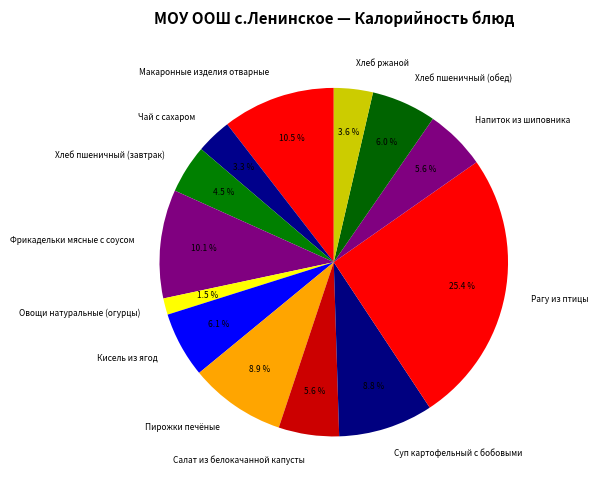

To the nearest percent, what is the difference between the largest and smallest slice percentages?

24%